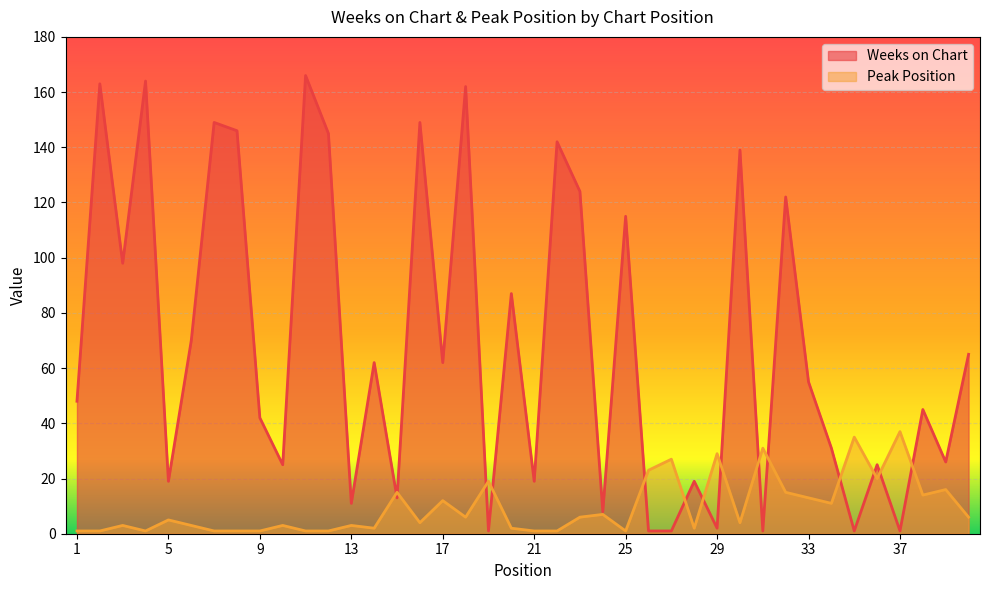

Where do Weeks on Chart and Peak Position first cross each other?

14 and 15